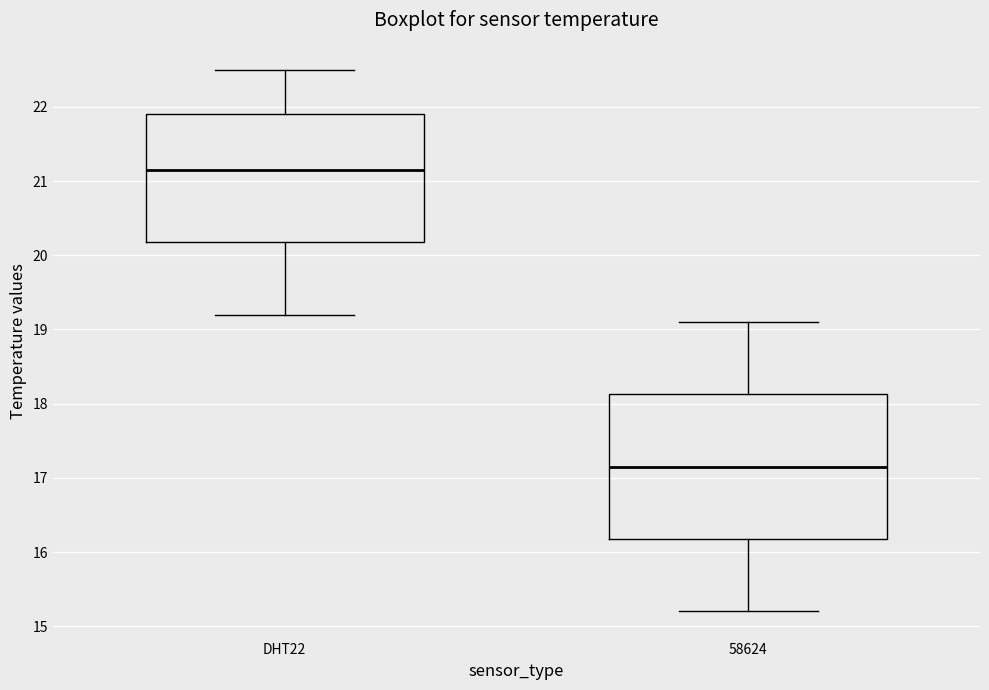

Reading left to right, read every box against the y-axis: the position of its median line, the range the box covers, and the ends of its whiskers. The values are not printed on the chart, so give them approximately, as read against the axis.

DHT22: median 21.2, box 20.2 to 21.9, whiskers 19.2 to 22.5
58624: median 17.2, box 16.2 to 18.1, whiskers 15.2 to 19.1